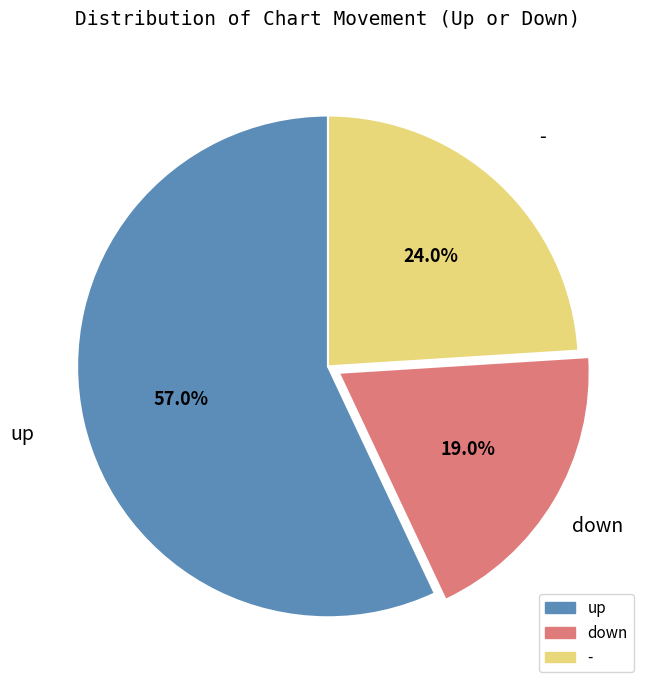

Which slice represents more than half of the pie?

up